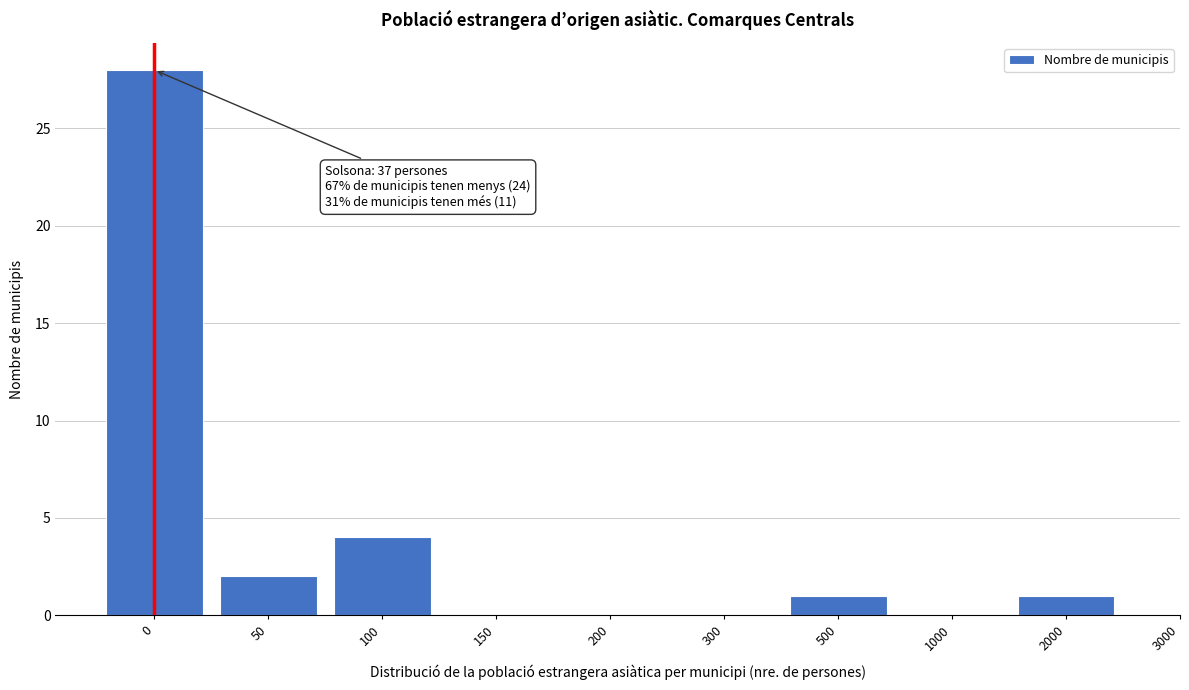

Reading left to right, transcribe all the data shown in this chart.

0=28	50=2	100=4	150=0	200=0	300=0	500=1	1000=0	2000=1